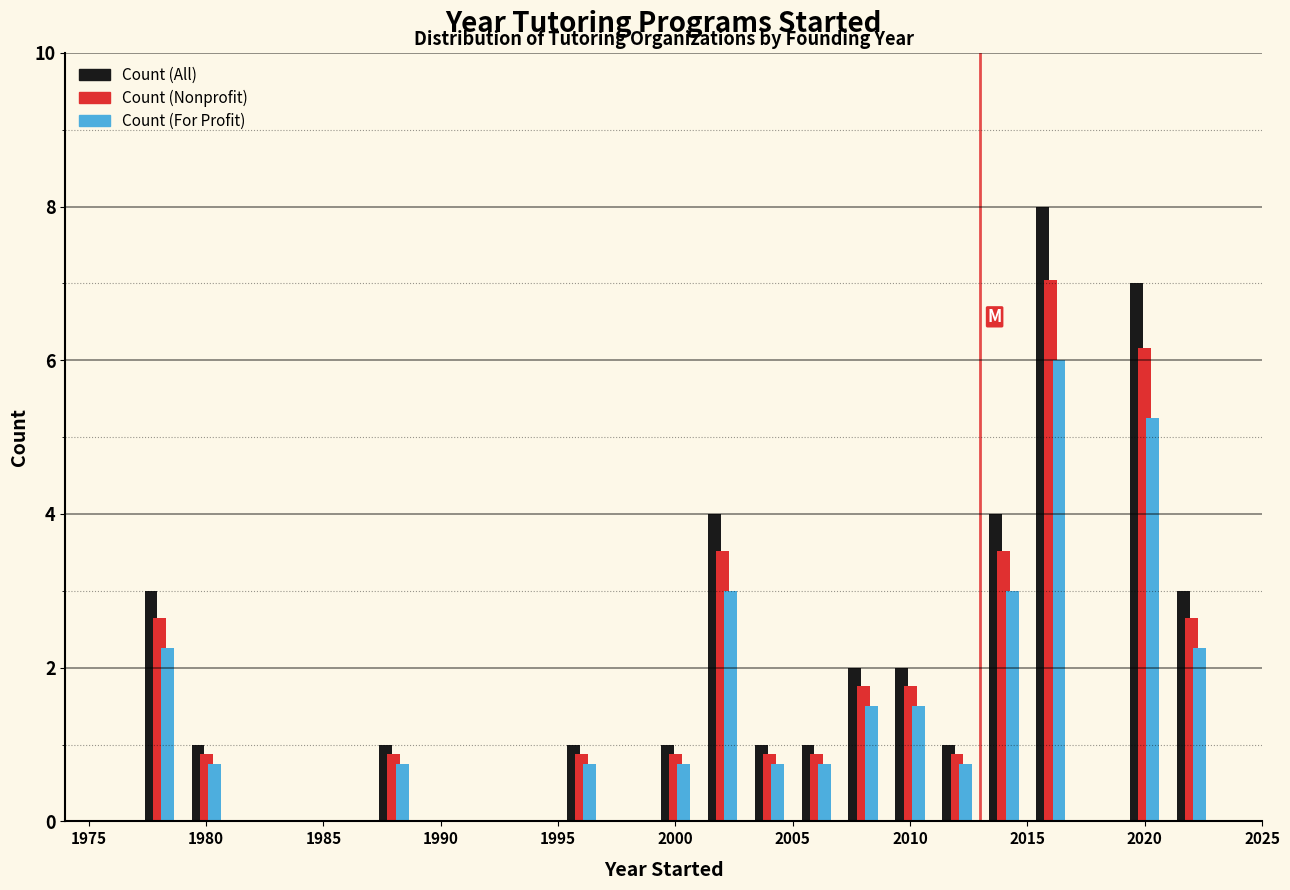

Reading left to right, transcribe this chart: for each range on the x-axis, give the height of each series' bar. The values are not printed on the chart, so give them approximately, as read against the axis.

1975 to 1977: Count (All)=0	Count (Nonprofit)=0	Count (For Profit)=0
1977 to 1979: Count (All)=3.0	Count (Nonprofit)=2.6	Count (For Profit)=2.2
1979 to 1981: Count (All)=1.0	Count (Nonprofit)=0.8	Count (For Profit)=0.8
1981 to 1983: Count (All)=0	Count (Nonprofit)=0	Count (For Profit)=0
1983 to 1985: Count (All)=0	Count (Nonprofit)=0	Count (For Profit)=0
1985 to 1987: Count (All)=0	Count (Nonprofit)=0	Count (For Profit)=0
1987 to 1989: Count (All)=1.0	Count (Nonprofit)=0.8	Count (For Profit)=0.8
1989 to 1991: Count (All)=0	Count (Nonprofit)=0	Count (For Profit)=0
1991 to 1993: Count (All)=0	Count (Nonprofit)=0	Count (For Profit)=0
1993 to 1995: Count (All)=0	Count (Nonprofit)=0	Count (For Profit)=0
1995 to 1997: Count (All)=1.0	Count (Nonprofit)=0.8	Count (For Profit)=0.8
1997 to 1999: Count (All)=0	Count (Nonprofit)=0	Count (For Profit)=0
1999 to 2001: Count (All)=1.0	Count (Nonprofit)=0.8	Count (For Profit)=0.8
2001 to 2003: Count (All)=4.0	Count (Nonprofit)=3.6	Count (For Profit)=3.0
2003 to 2005: Count (All)=1.0	Count (Nonprofit)=0.8	Count (For Profit)=0.8
2005 to 2007: Count (All)=1.0	Count (Nonprofit)=0.8	Count (For Profit)=0.8
2007 to 2009: Count (All)=2.0	Count (Nonprofit)=1.8	Count (For Profit)=1.6
2009 to 2011: Count (All)=2.0	Count (Nonprofit)=1.8	Count (For Profit)=1.6
2011 to 2013: Count (All)=1.0	Count (Nonprofit)=0.8	Count (For Profit)=0.8
2013 to 2015: Count (All)=4.0	Count (Nonprofit)=3.6	Count (For Profit)=3.0
2015 to 2017: Count (All)=8.0	Count (Nonprofit)=7.0	Count (For Profit)=6.0
2017 to 2019: Count (All)=0	Count (Nonprofit)=0	Count (For Profit)=0
2019 to 2021: Count (All)=7.0	Count (Nonprofit)=6.2	Count (For Profit)=5.2
2021 to 2023: Count (All)=3.0	Count (Nonprofit)=2.6	Count (For Profit)=2.2